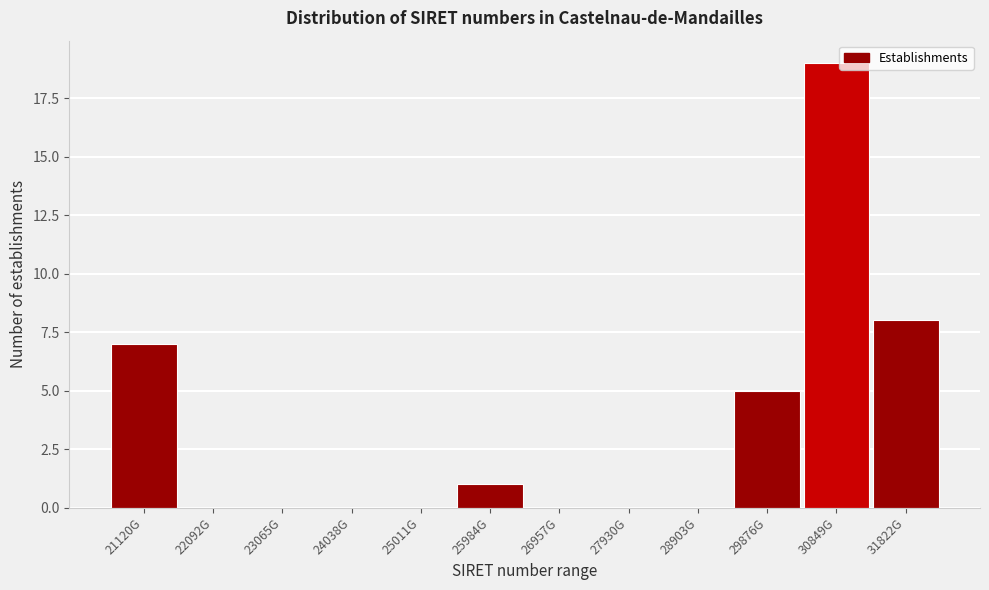

Reading right to left, list all the values displayed in this chart.

31822G=8	30849G=19	29876G=5	28903G=0	27930G=0	26957G=0	25984G=1	25011G=0	24038G=0	23065G=0	22092G=0	21120G=7